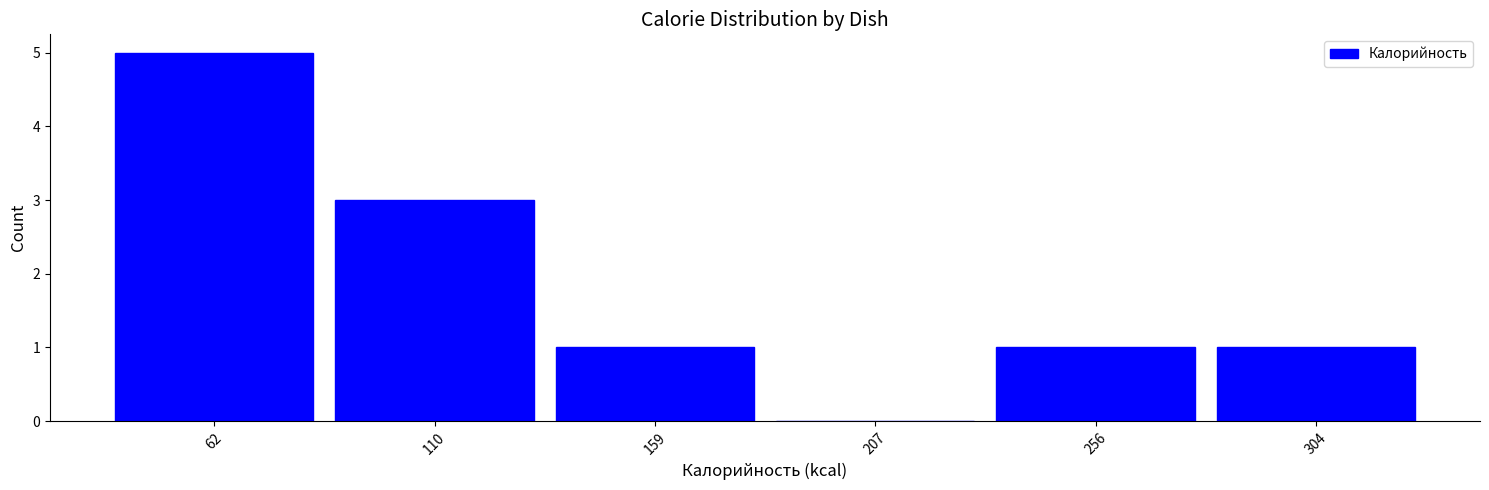

Reading left to right, list every bar in this chart as the range it spans on the x-axis followed by its height. Neither the bar edges nor the heights are printed on the chart, so give them approximately, as read against the axes.

38.0 to 86.5: 5
86.5 to 135.0: 3
135.0 to 183.5: 1
183.5 to 232.0: 0
232.0 to 280.5: 1
280.5 to 329.0: 1